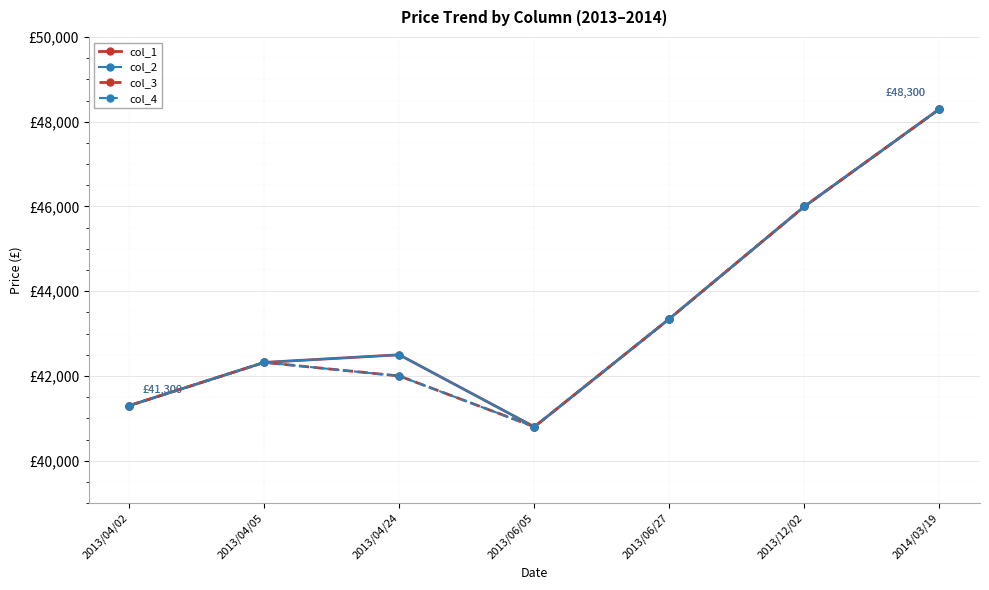

At which category does the chart reach its minimum across all series?

2013/06/05